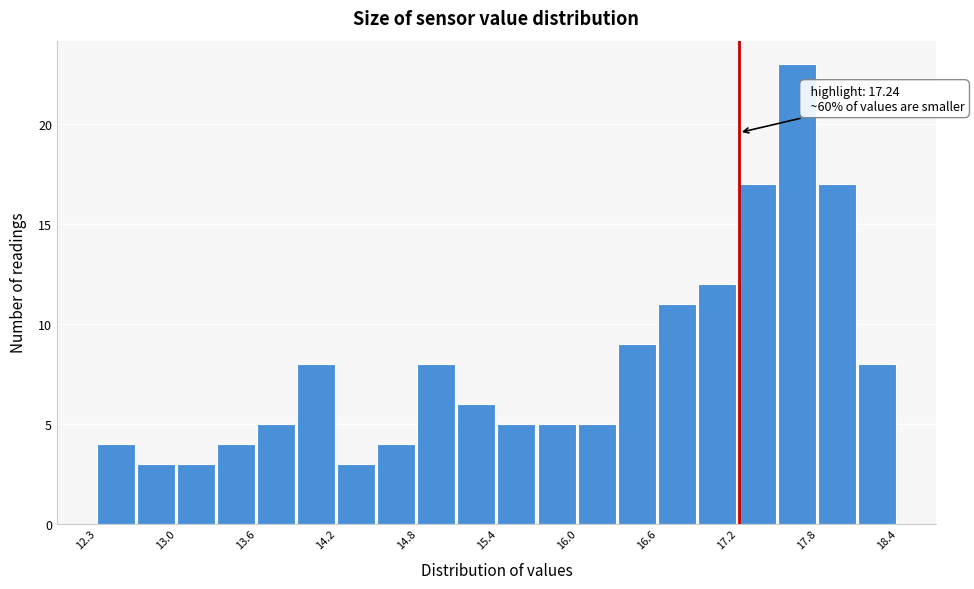

Around what value on the x-axis is the tallest bar? Give the approximate position of its centre, as read against the axis.

17.7